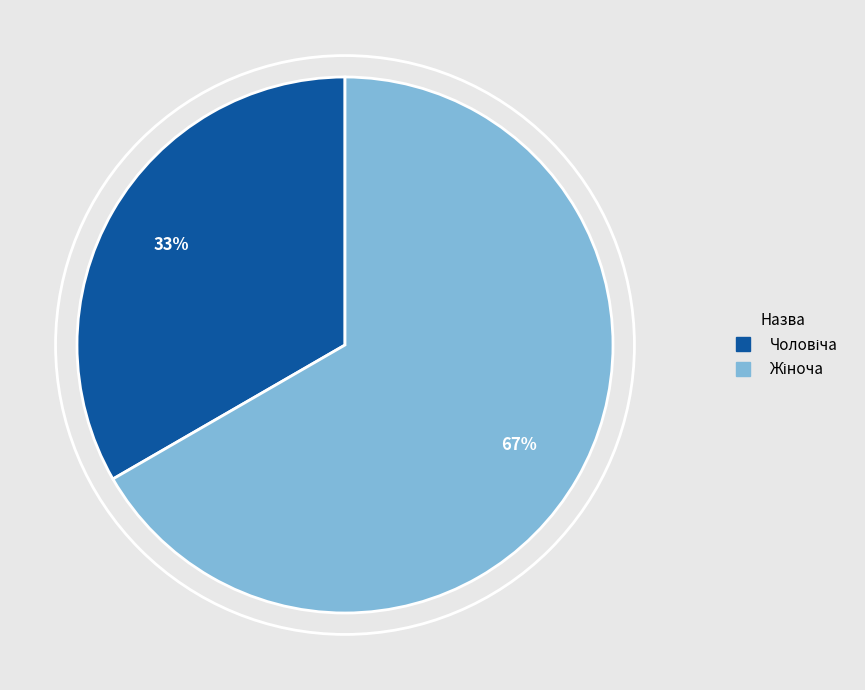

Does any single category account for the majority?

Yes